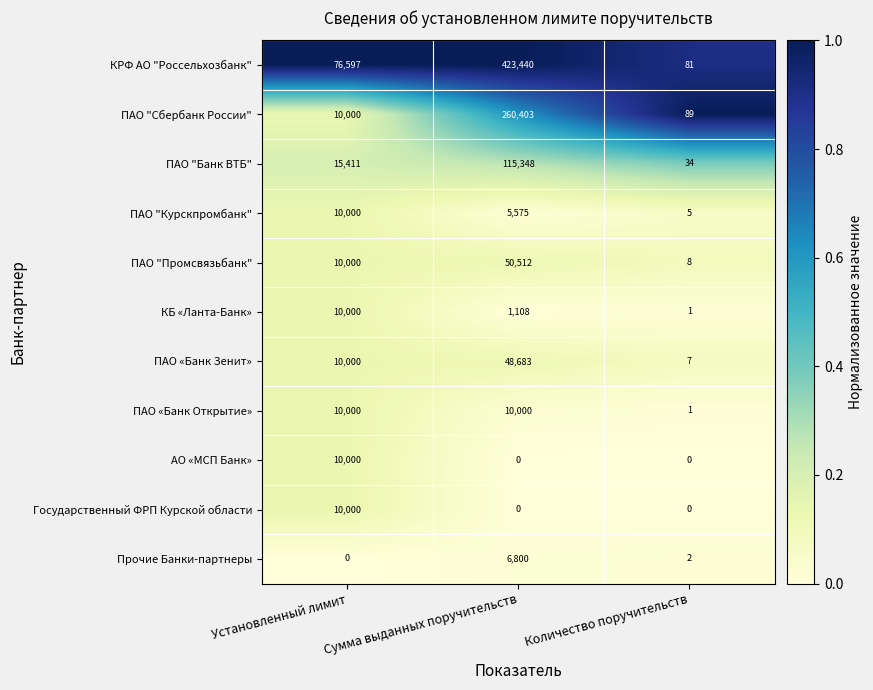

At how many categories does at least one series exceed 0?

3